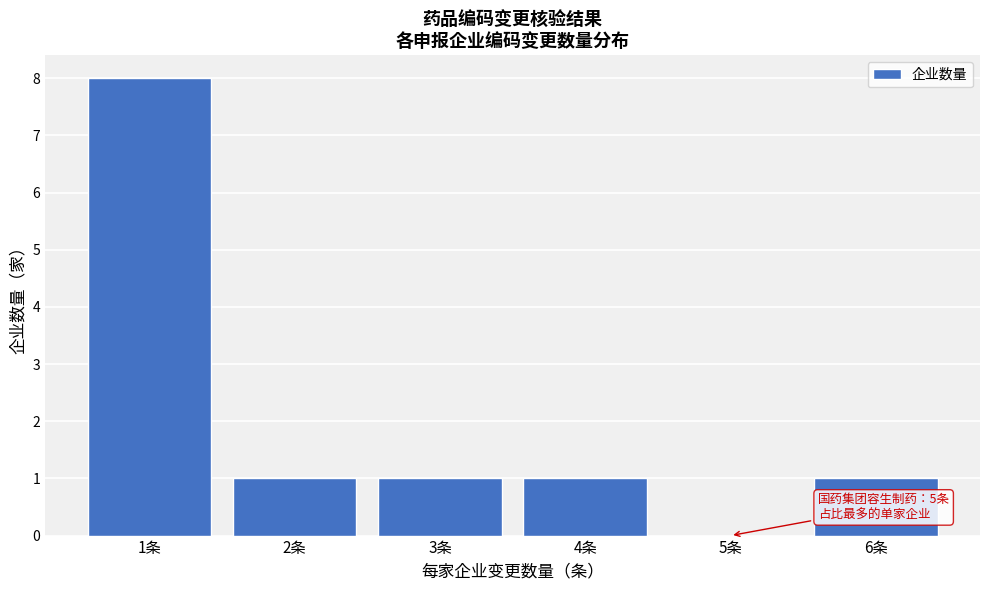

Reading right to left, list all the values displayed in this chart.

6条=1	5条=0	4条=1	3条=1	2条=1	1条=8